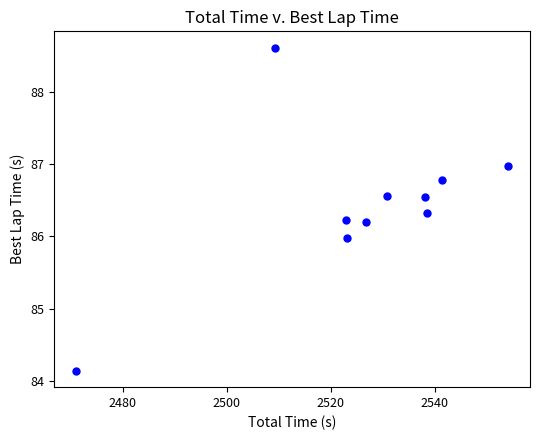

What is the range of Y values (max minus min)?

4.5